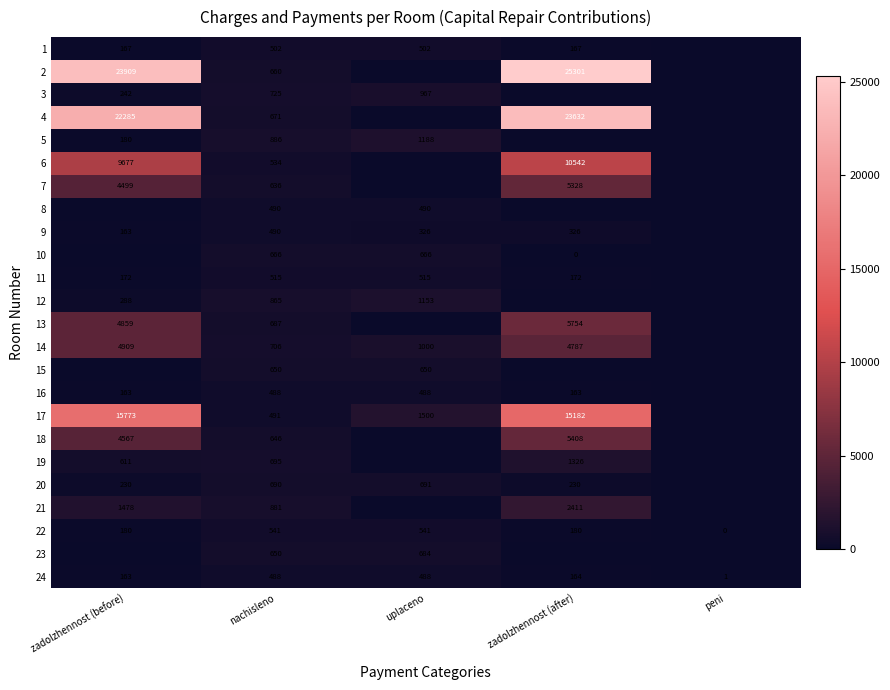

Is the value of 12 at uplaceno greater than the value of 16 at uplaceno?

Yes